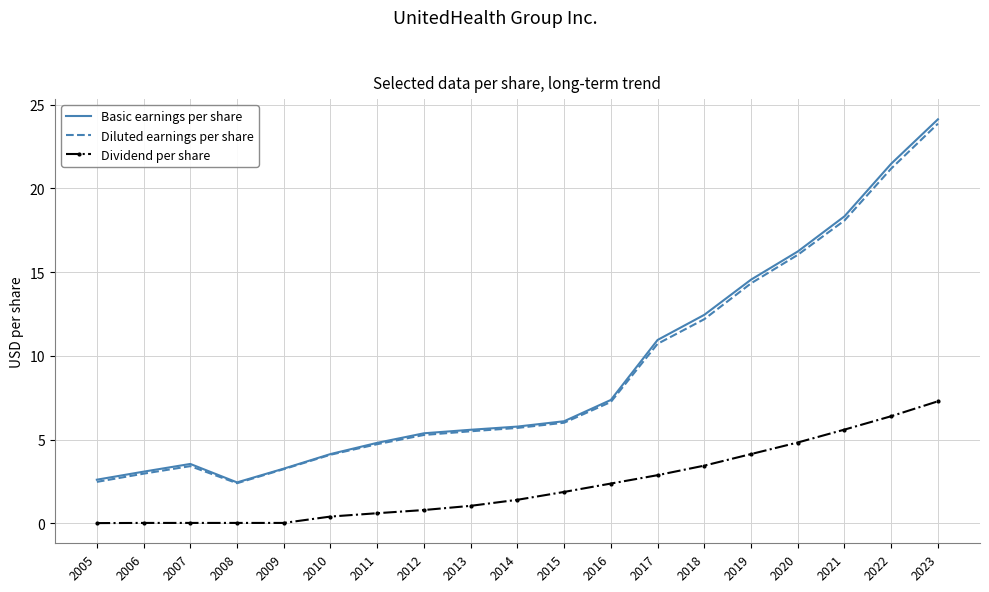

At which category is the sum across all series the highest?

2023